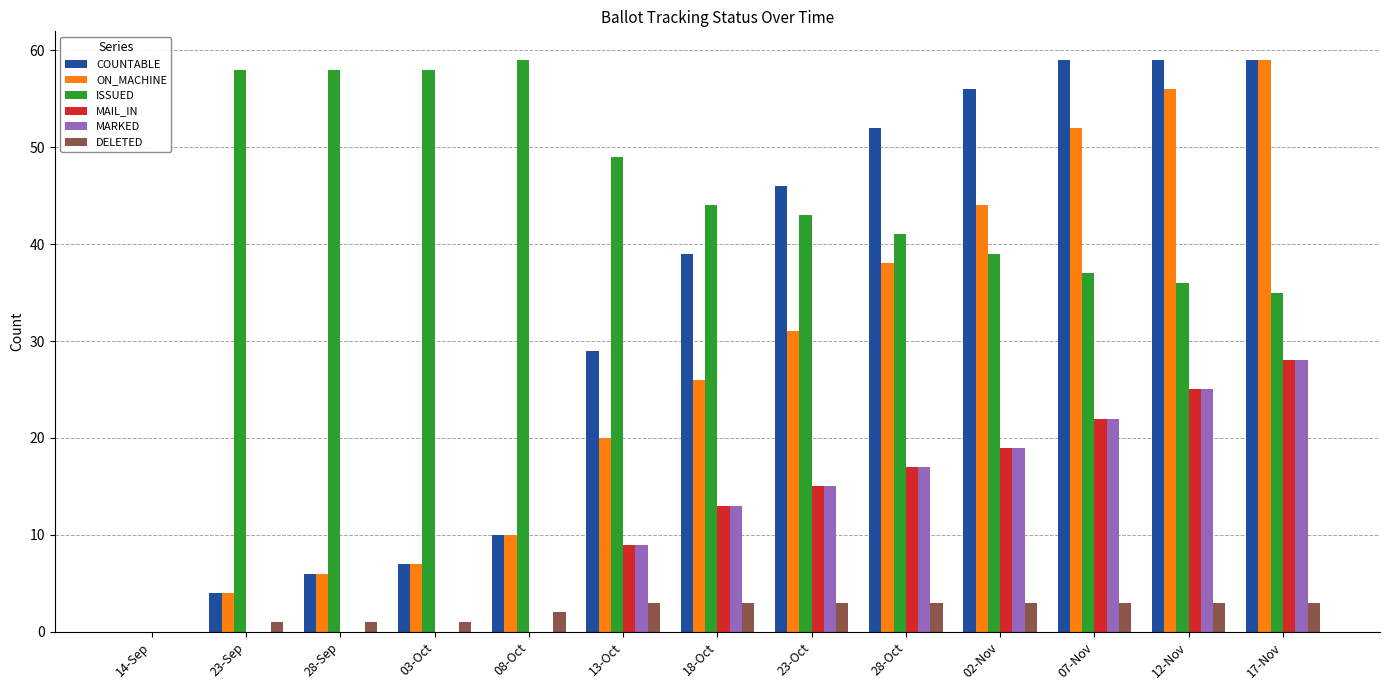

Reading right to left, list all the values displayed in this chart.

COUNTABLE: 59	59	59	56	52	46	39	29	10	7	6	4	0
ON_MACHINE: 59	56	52	44	38	31	26	20	10	7	6	4	0
ISSUED: 35	36	37	39	41	43	44	49	59	58	58	58	0
MAIL_IN: 28	25	22	19	17	15	13	9	0	0	0	0	0
MARKED: 28	25	22	19	17	15	13	9	0	0	0	0	0
DELETED: 3	3	3	3	3	3	3	3	2	1	1	1	0